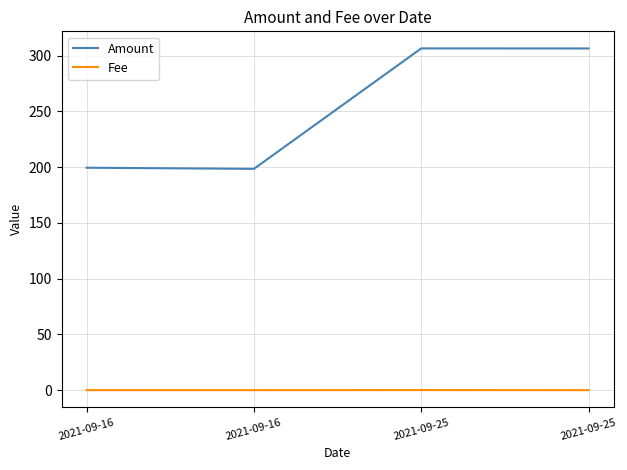

List the labels in order of Amount value, largest first.

2021-09-25, 2021-09-25, 2021-09-16, 2021-09-16